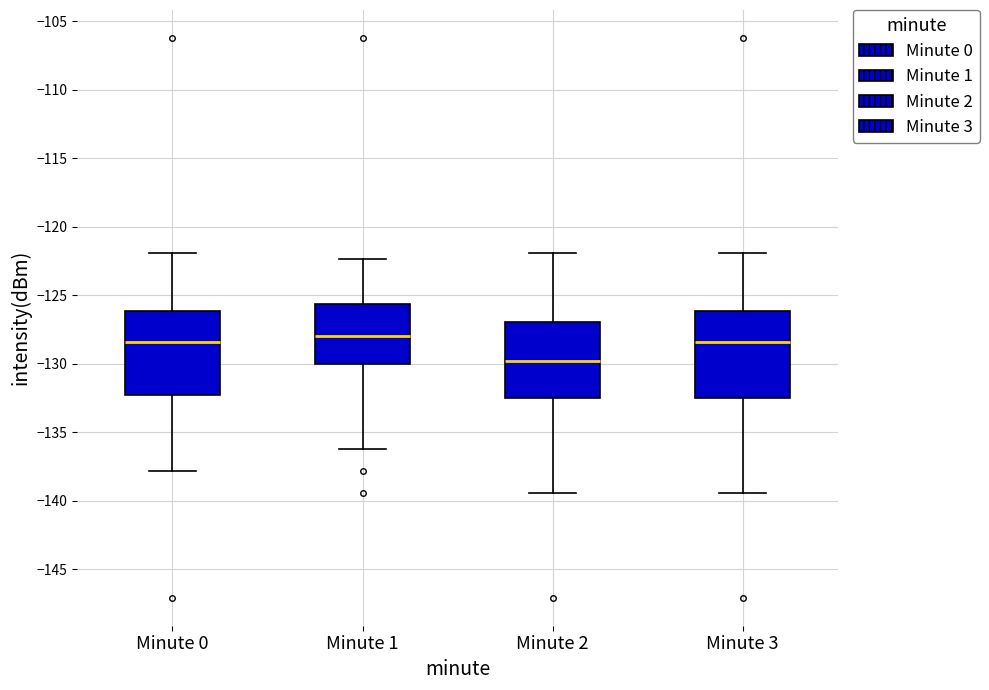

Reading left to right, read every box against the y-axis: the position of its median line, the range the box covers, and the ends of its whiskers. The values are not printed on the chart, so give them approximately, as read against the axis.

Minute 0: median -128.5, box -132.5 to -126.0, whiskers -138.0 to -122.0
Minute 1: median -128.0, box -130.0 to -125.5, whiskers -136.0 to -122.5
Minute 2: median -130.0, box -132.5 to -127.0, whiskers -139.5 to -122.0
Minute 3: median -128.5, box -132.5 to -126.0, whiskers -139.5 to -122.0